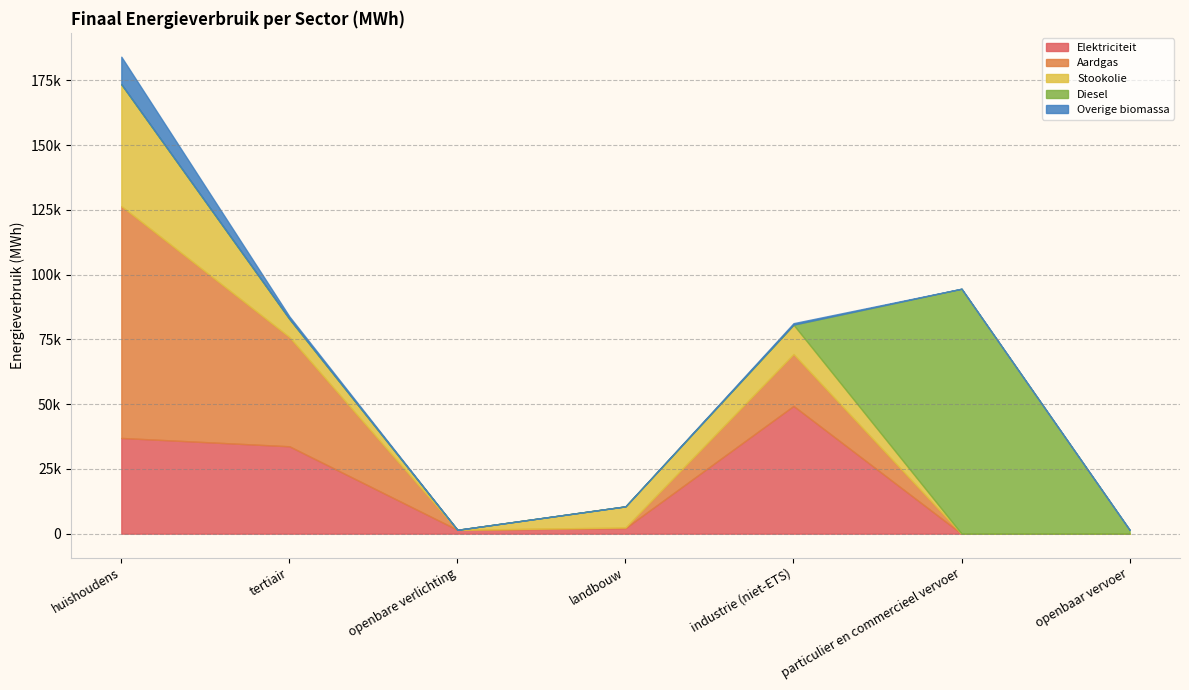

What is the difference between the second highest and second lowest values in the Overige biomassa series?

937.4